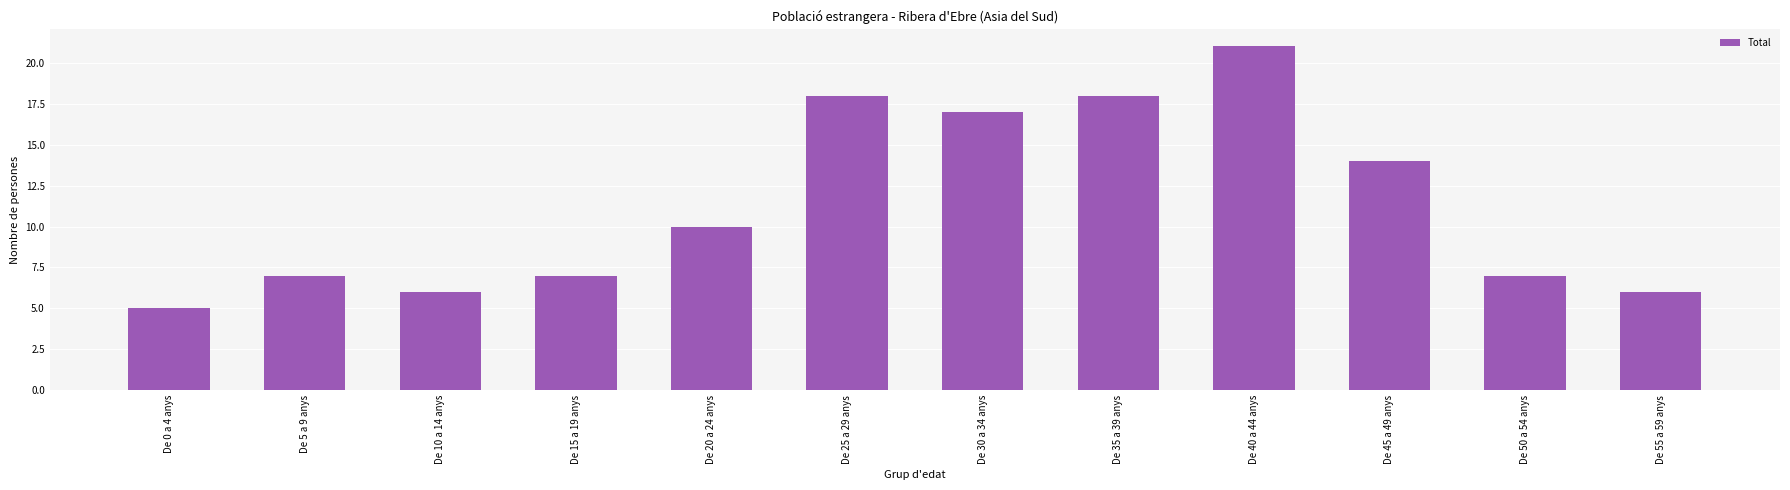

Which has a higher value, De 25 a 29 anys or De 10 a 14 anys?

De 25 a 29 anys